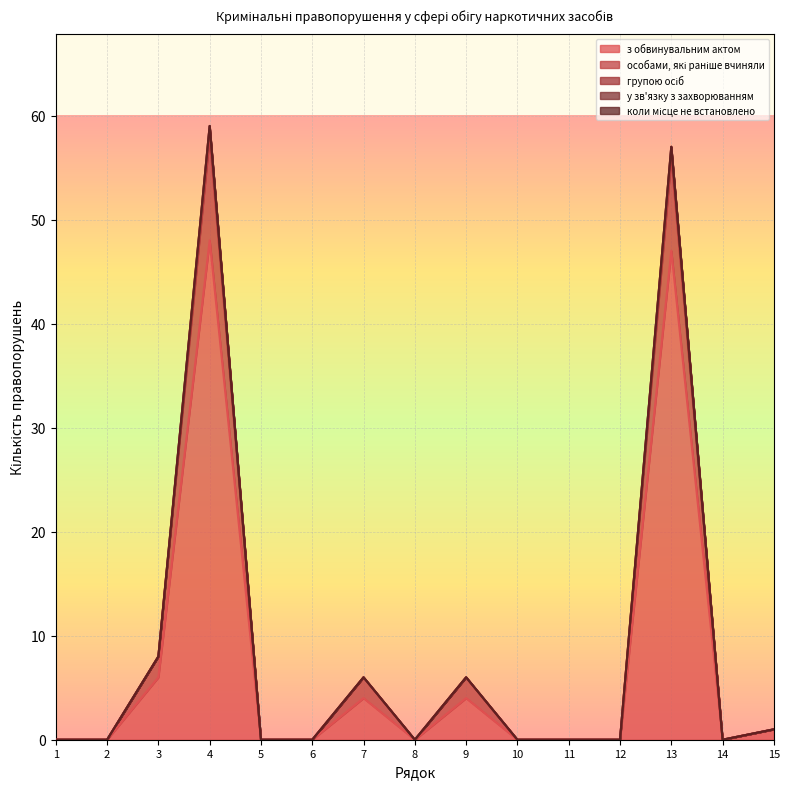

True or false: з обвинувальним актом has more than 1 interior local peaks.

True